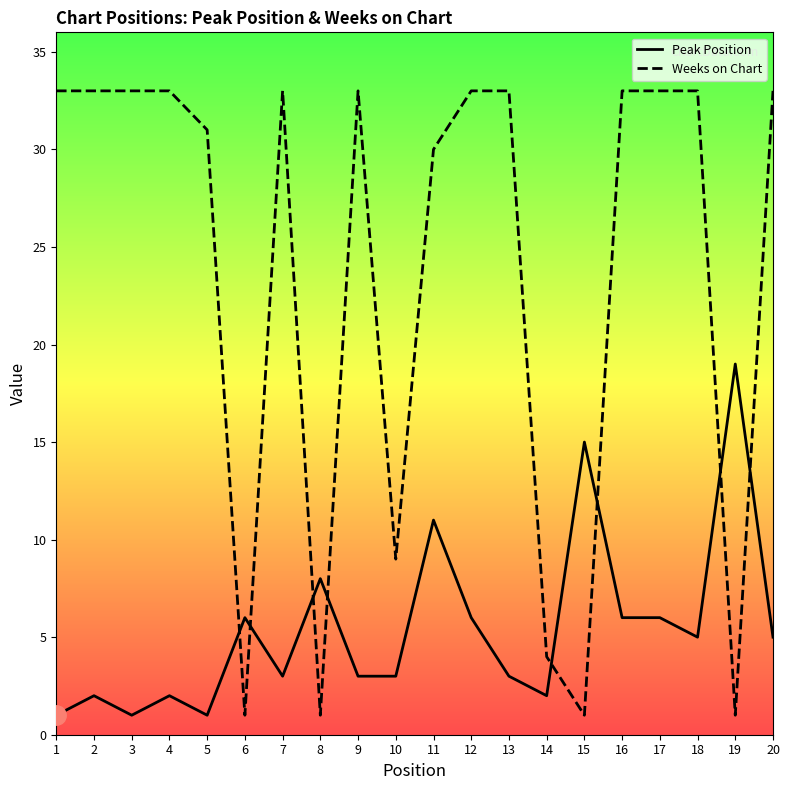

What is the value of the Weeks on Chart point at the 15th from the left?

1